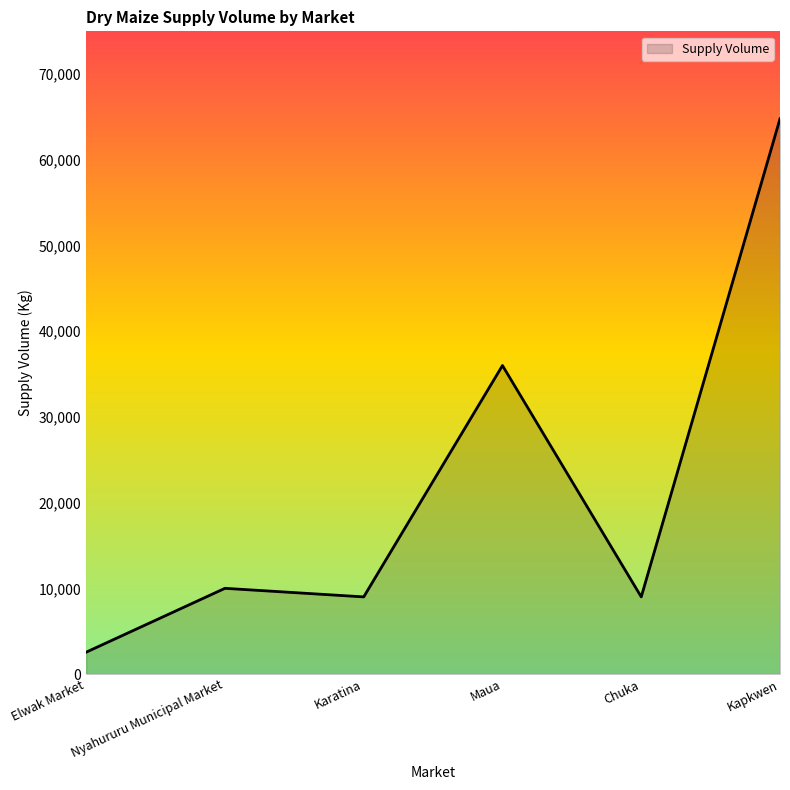

At which category does the data reach its first local valley?

Karatina